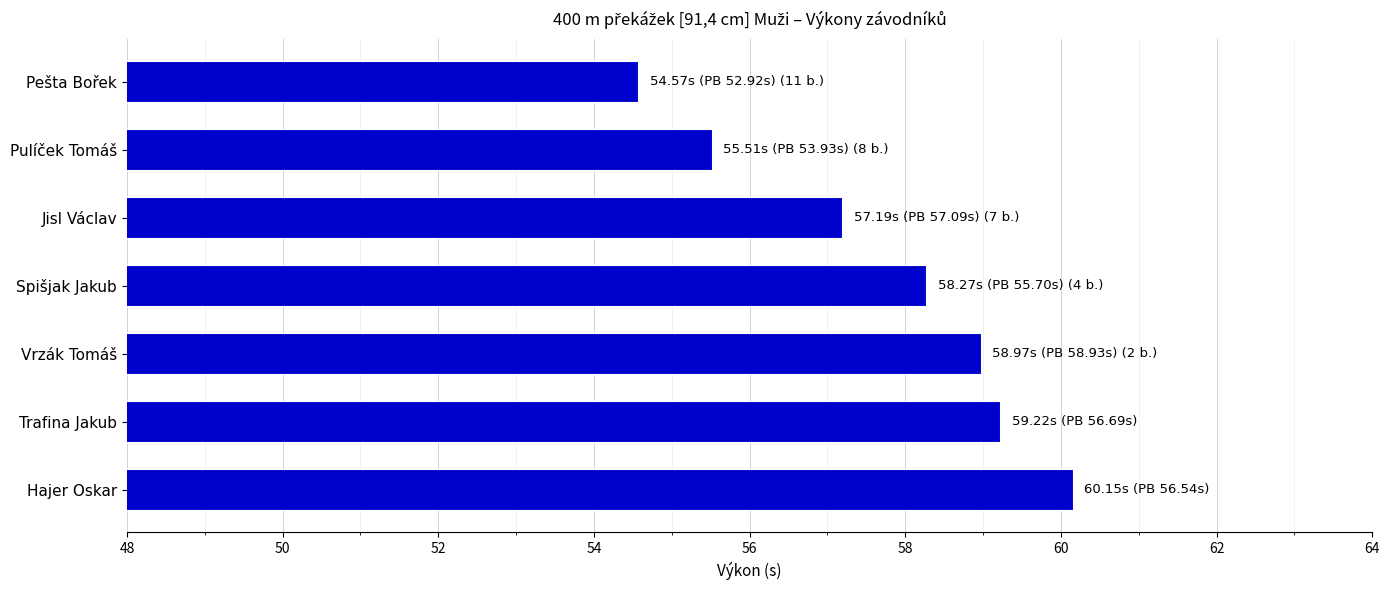

Which has a higher value, Jisl Václav or Pulíček Tomáš?

Jisl Václav